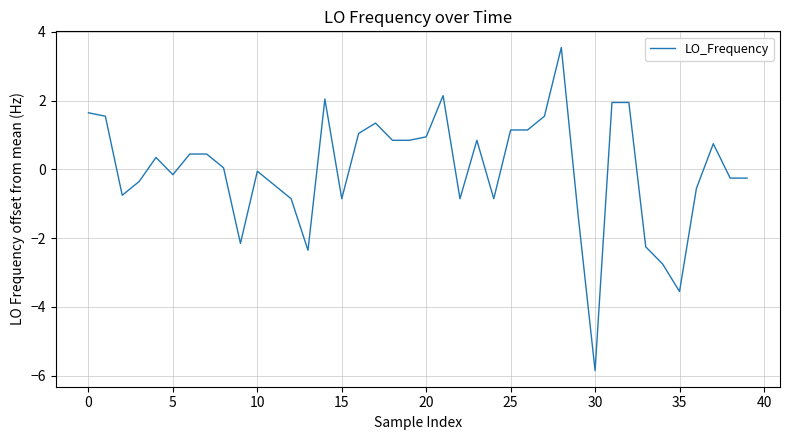

What is the difference between the maximum and minimum values?

9.4